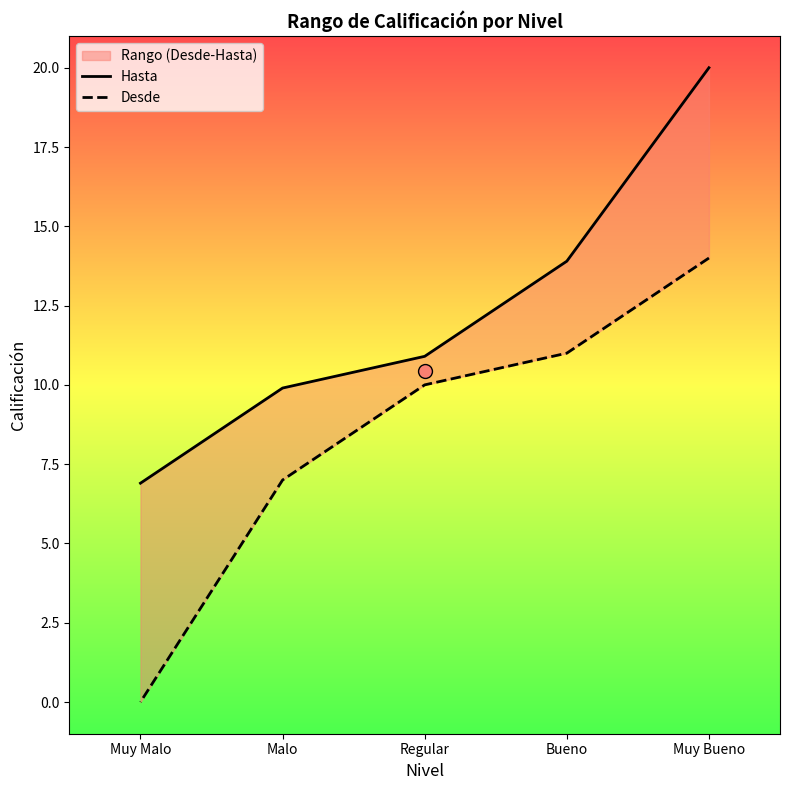

Which series has the largest Y range (max minus min)?

Desde